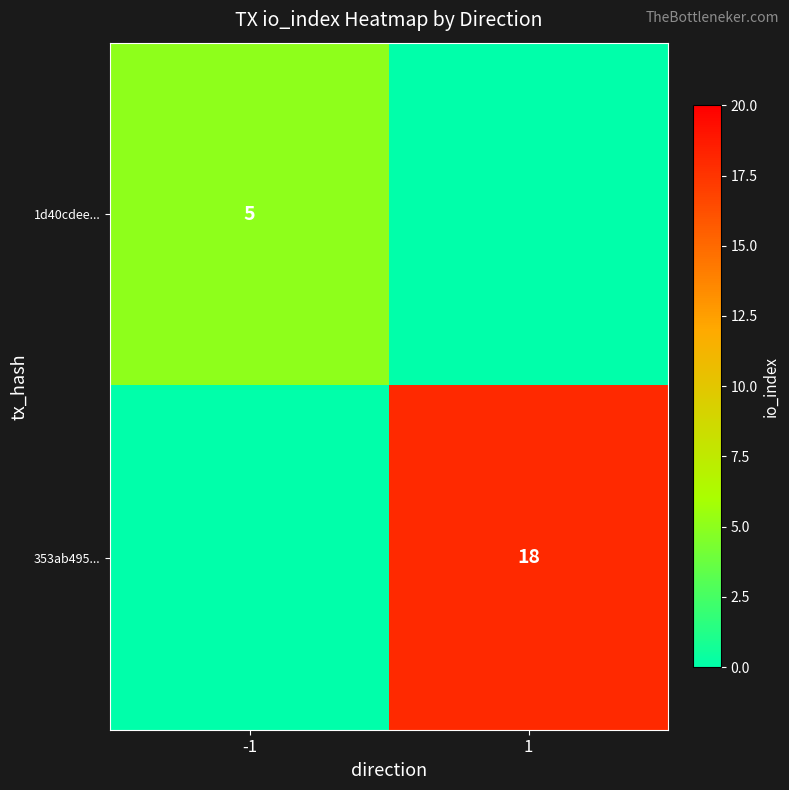

The 353ab495... series shows 31 at 1. True or false?

False